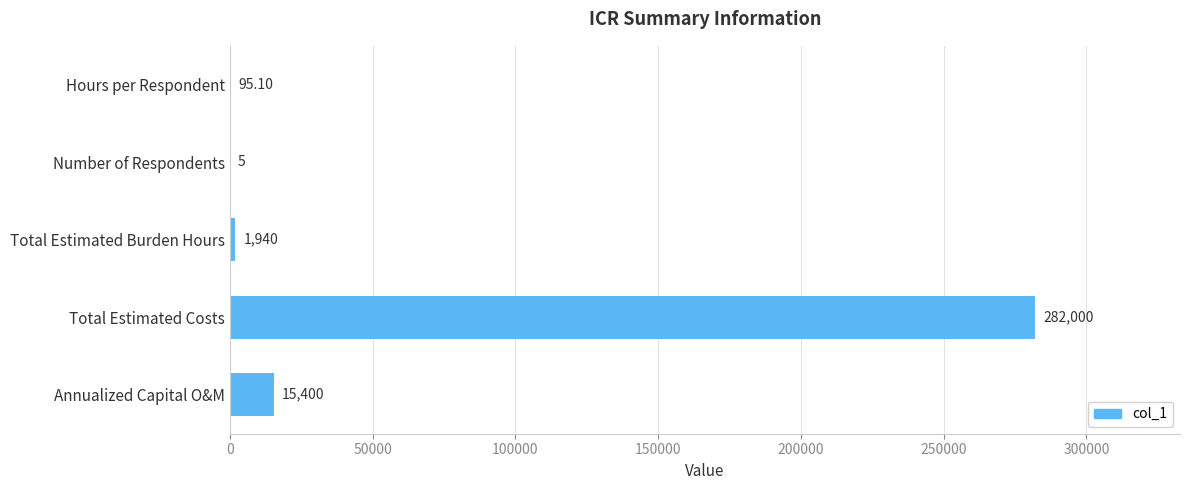

At which category does the chart reach its peak across all series?

Total Estimated Costs